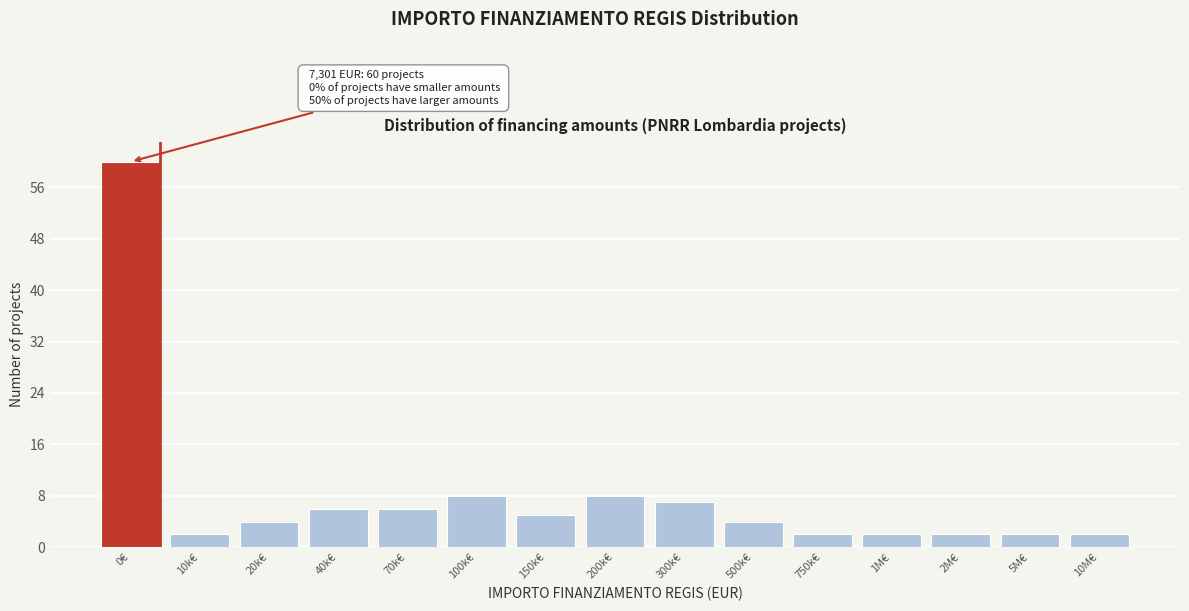

Reading left to right, what are all the values shown in this chart?

0€=60	10k€=2	20k€=4	40k€=6	70k€=6	100k€=8	150k€=5	200k€=8	300k€=7	500k€=4	750k€=2	1M€=2	2M€=2	5M€=2	10M€=2